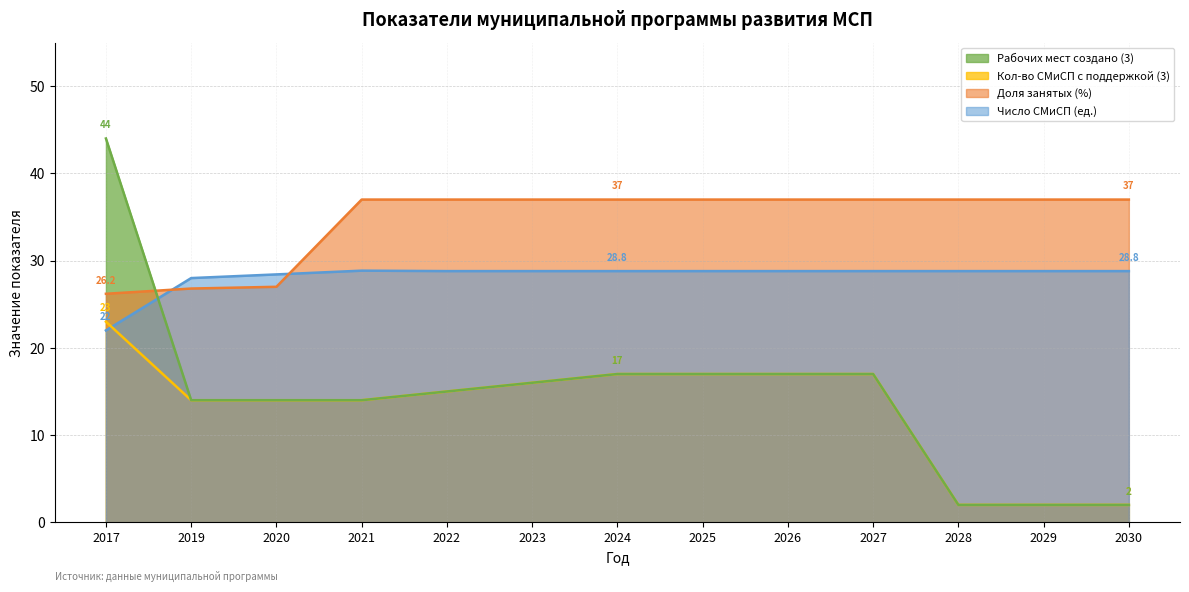

Is the value of Доля занятых (%) at 2028 greater than the value of Кол-во СМиСП с поддержкой (3) at 2021?

Yes